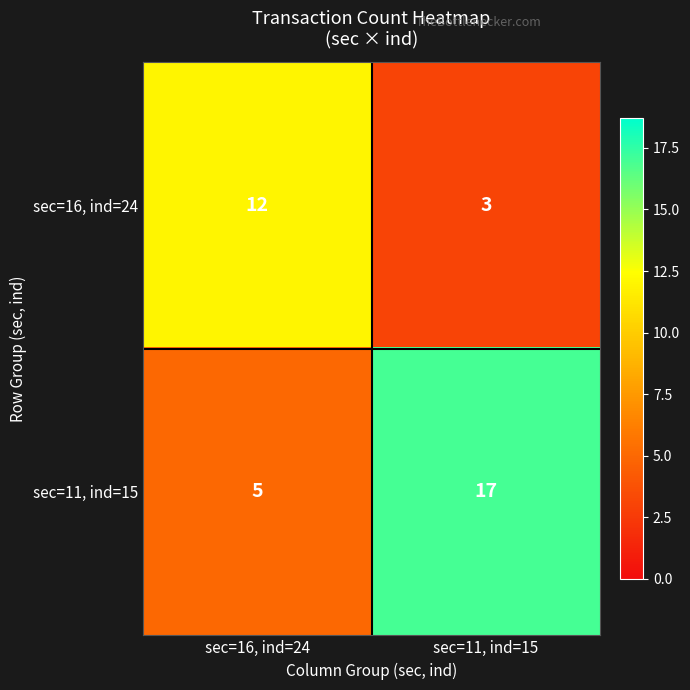

Between sec=16, ind=24 and sec=11, ind=15, which series saw the biggest shift?

sec=11, ind=15